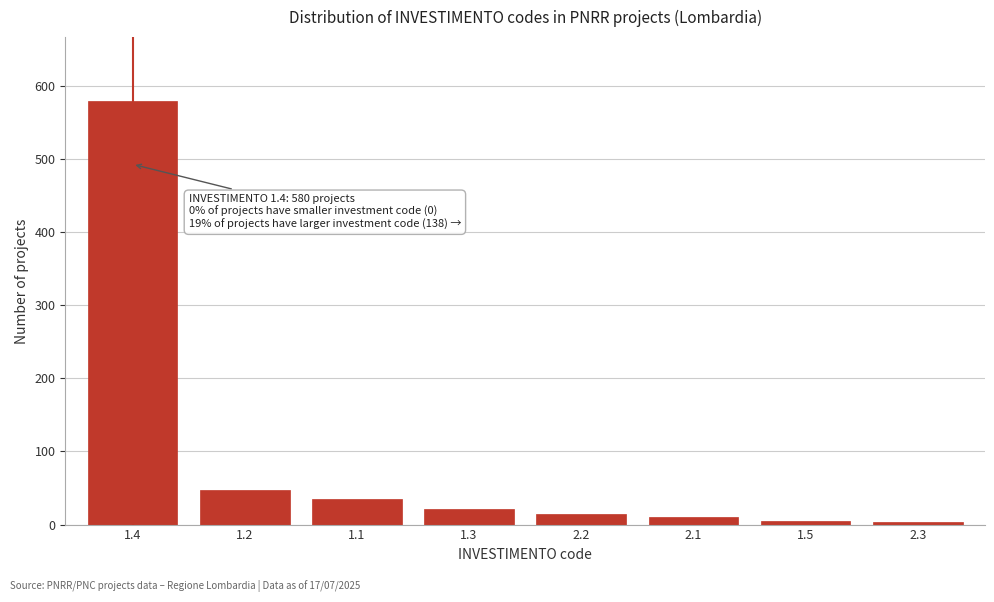

What is the difference between the second highest and second lowest values?

43